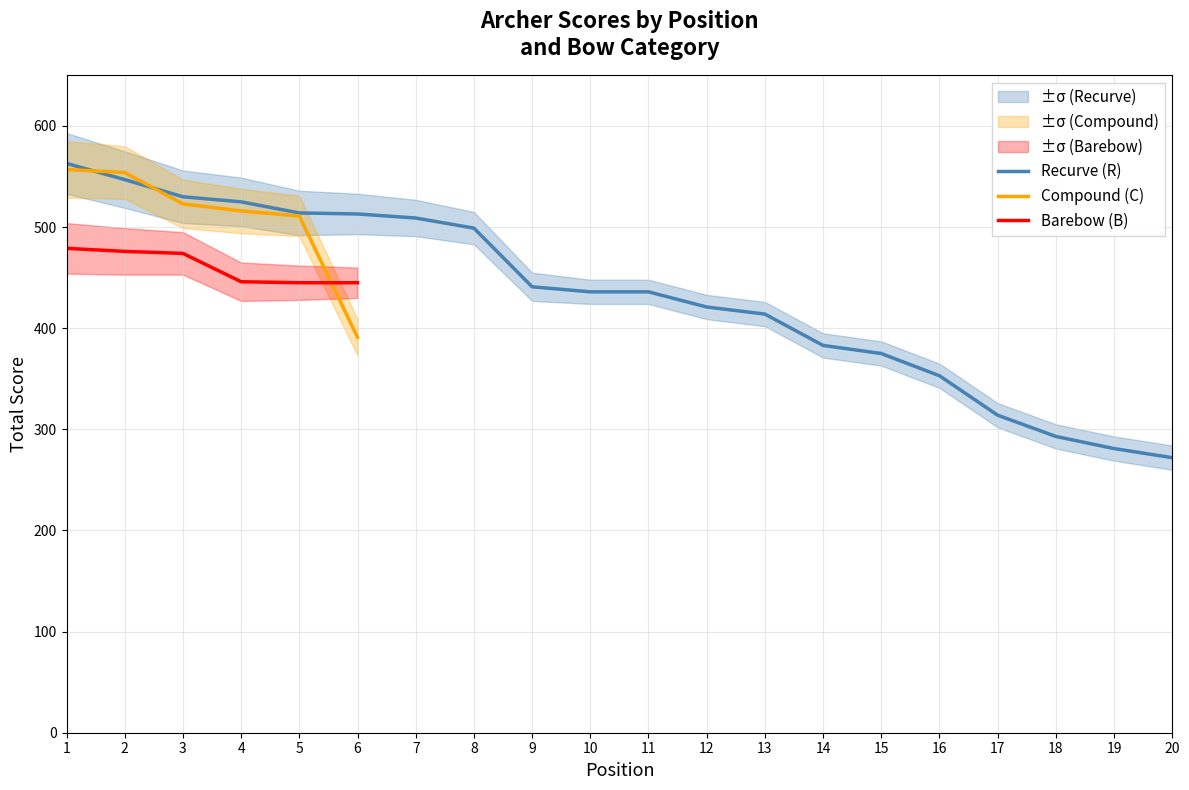

At which category is the sum across all series the highest?

1